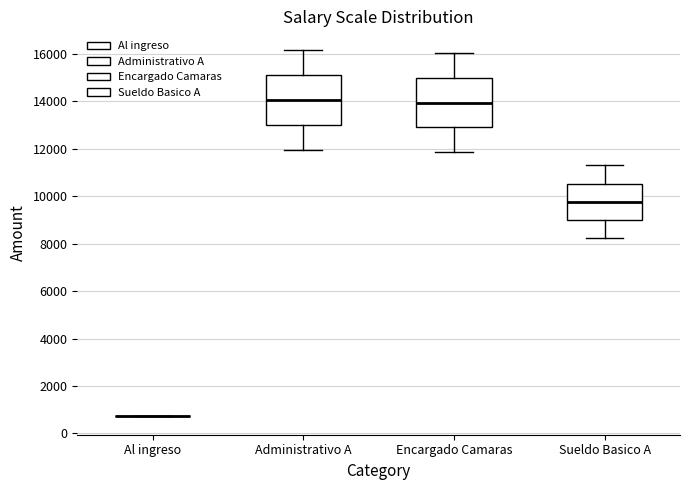

Where is the upper edge of the box for Sueldo Basico A on the y-axis? The values are not printed on the chart, so give them approximately, as read against the axis.

10600